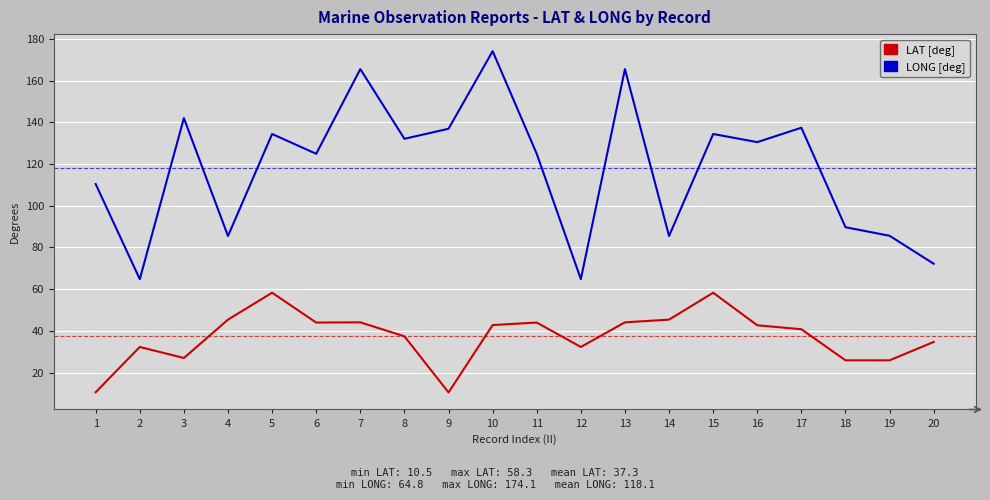

In LONG [deg], how many points are higher than both neighbors (excluding endpoints)?

7